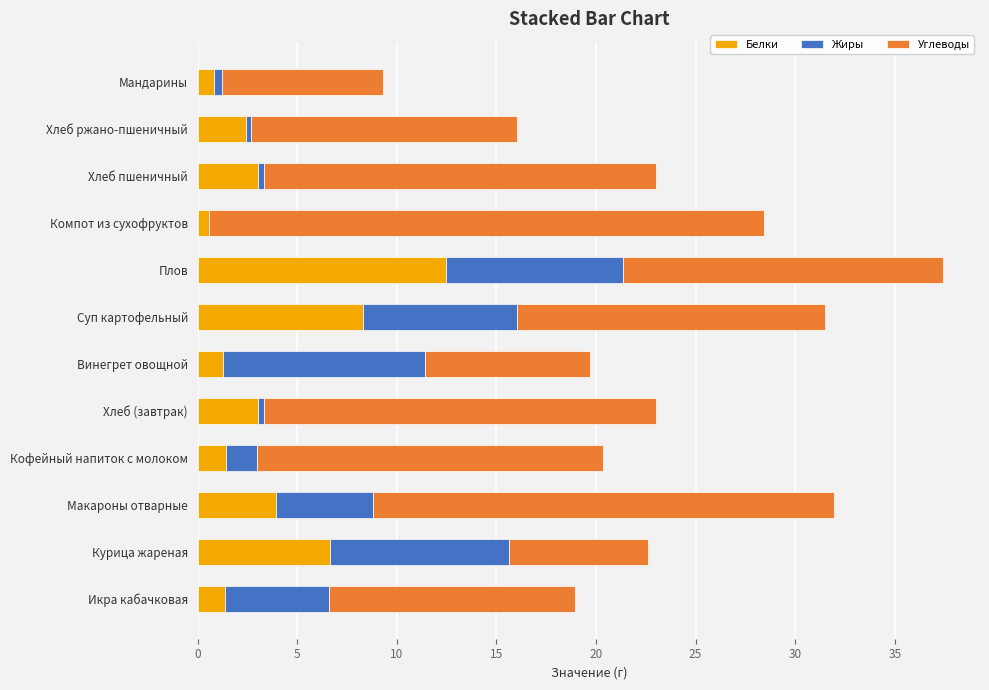

What is the sum of all Белки values?

45.2